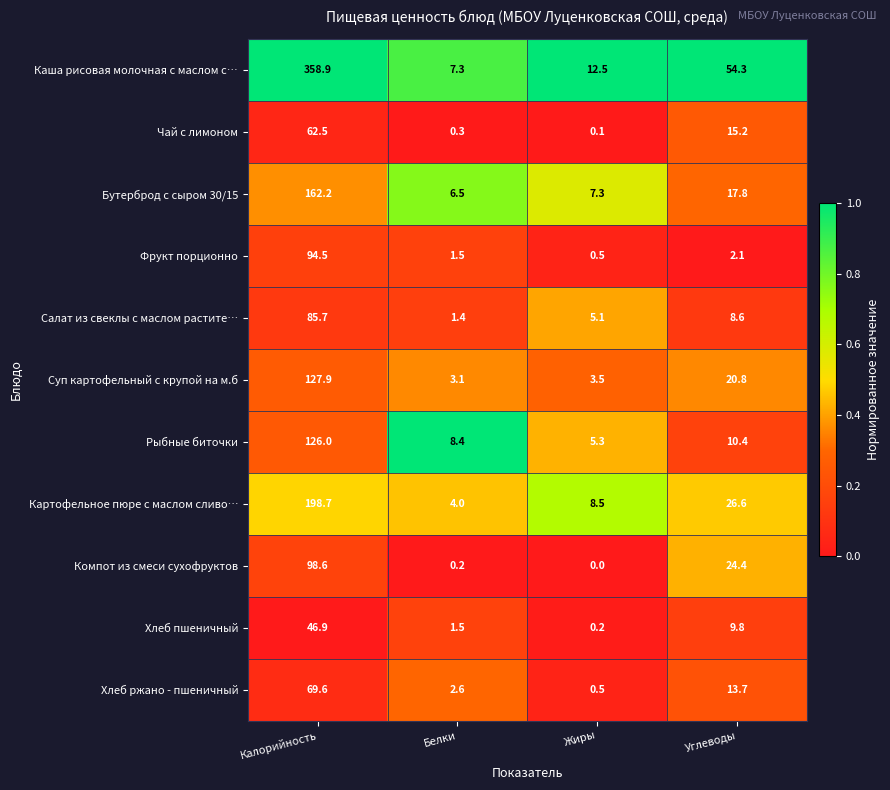

List the series in order of their peak value, highest first.

Каша рисовая молочная с маслом с…, Картофельное пюре с маслом сливо…, Бутерброд с сыром 30/15, Суп картофельный с крупой на м.б, Рыбные биточки, Компот из смеси сухофруктов, Фрукт порционно, Салат из свеклы с маслом растите…, Хлеб ржано - пшеничный, Чай с лимоном, Хлеб пшеничный